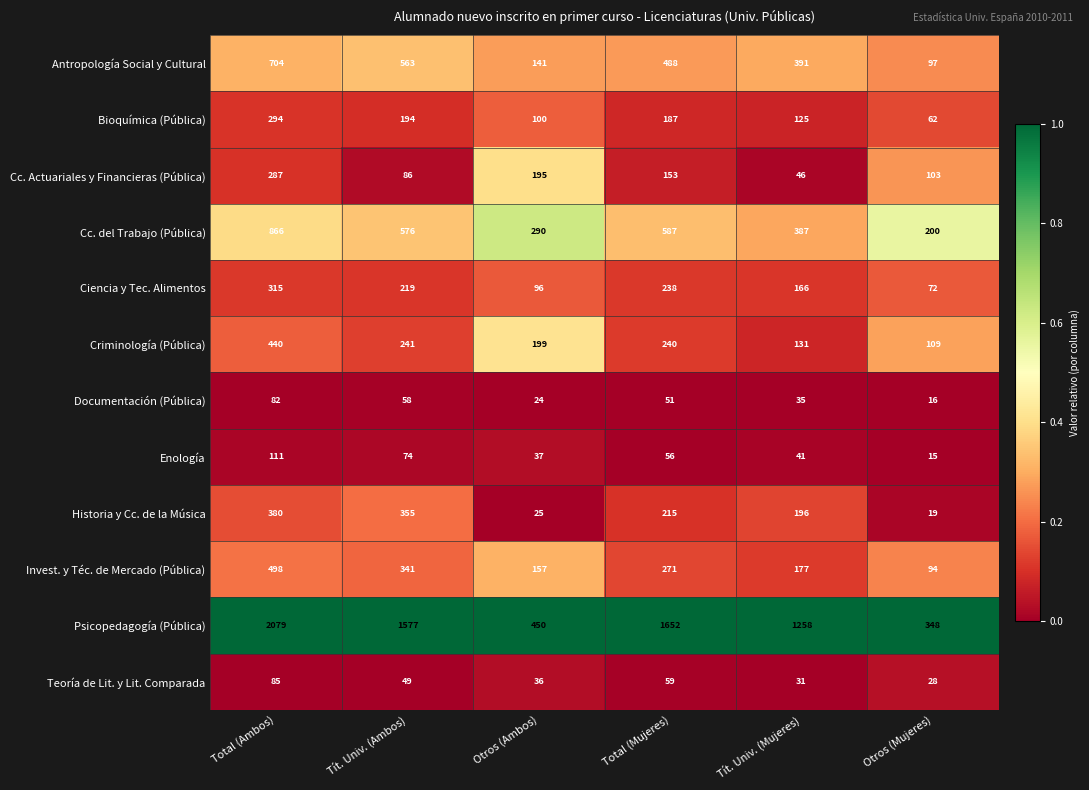

List the series in order of their peak value, highest first.

Psicopedagogía (Pública), Cc. del Trabajo (Pública), Antropología Social y Cultural, Invest. y Téc. de Mercado (Pública), Criminología (Pública), Historia y Cc. de la Música, Ciencia y Tec. Alimentos, Bioquímica (Pública), Cc. Actuariales y Financieras (Pública), Enología, Teoría de Lit. y Lit. Comparada, Documentación (Pública)